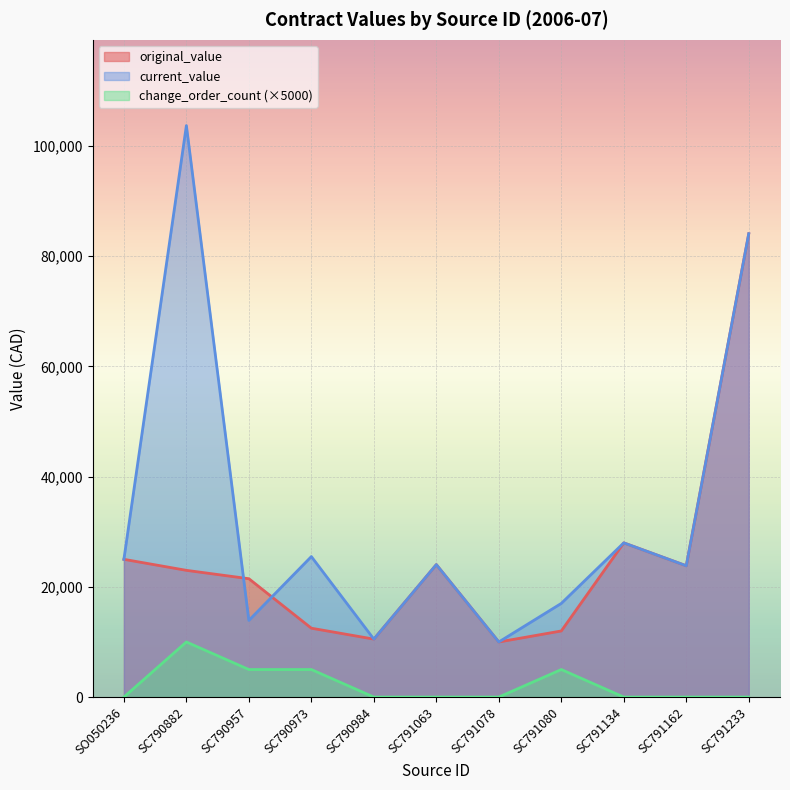

What is the total value across all series at SC790882?

136720.0